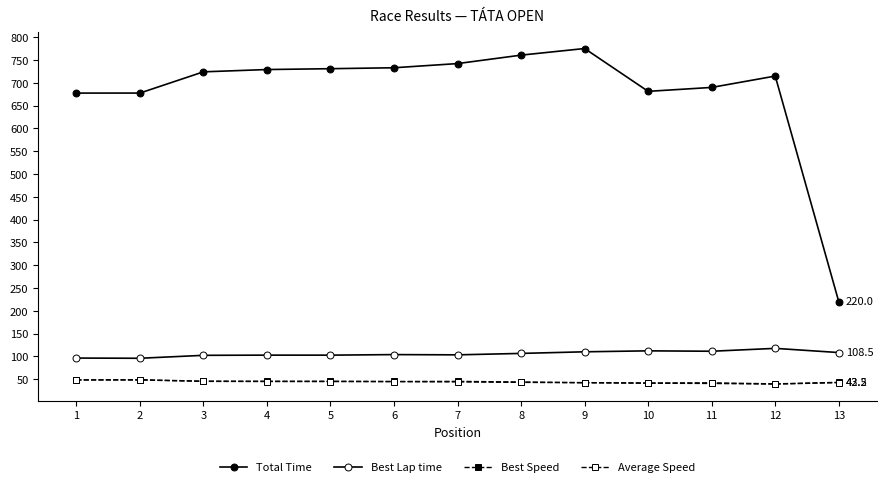

Is this an area chart (filled region under the line)?

No